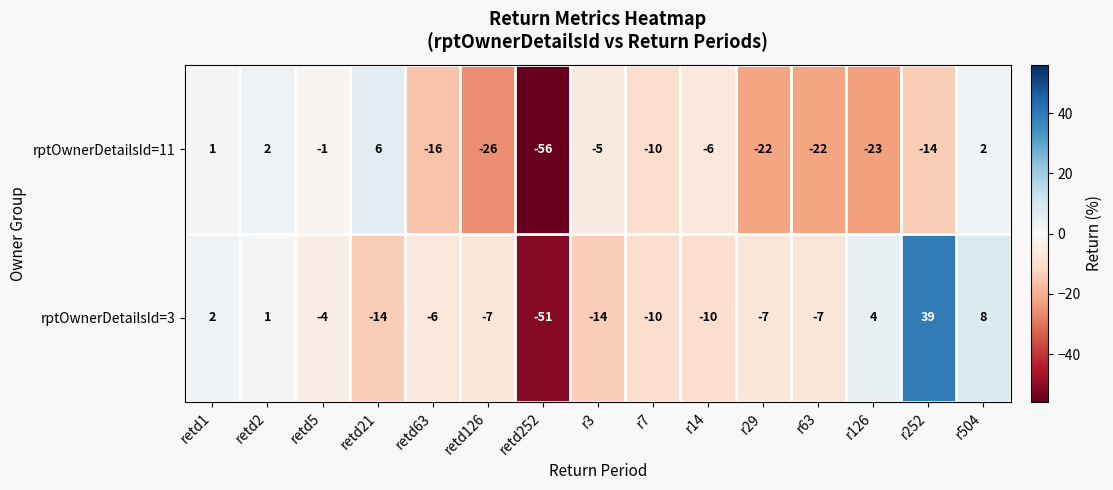

At retd21, list the series in order from smallest to largest.

rptOwnerDetailsId=3, rptOwnerDetailsId=11